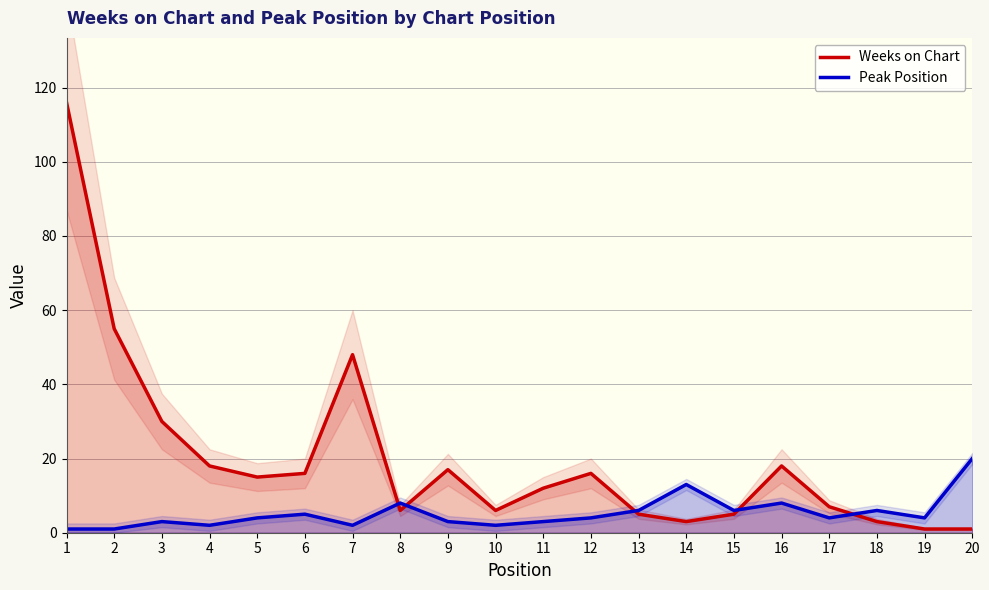

Rank the series by their average value, from lowest to highest.

Peak Position, Weeks on Chart